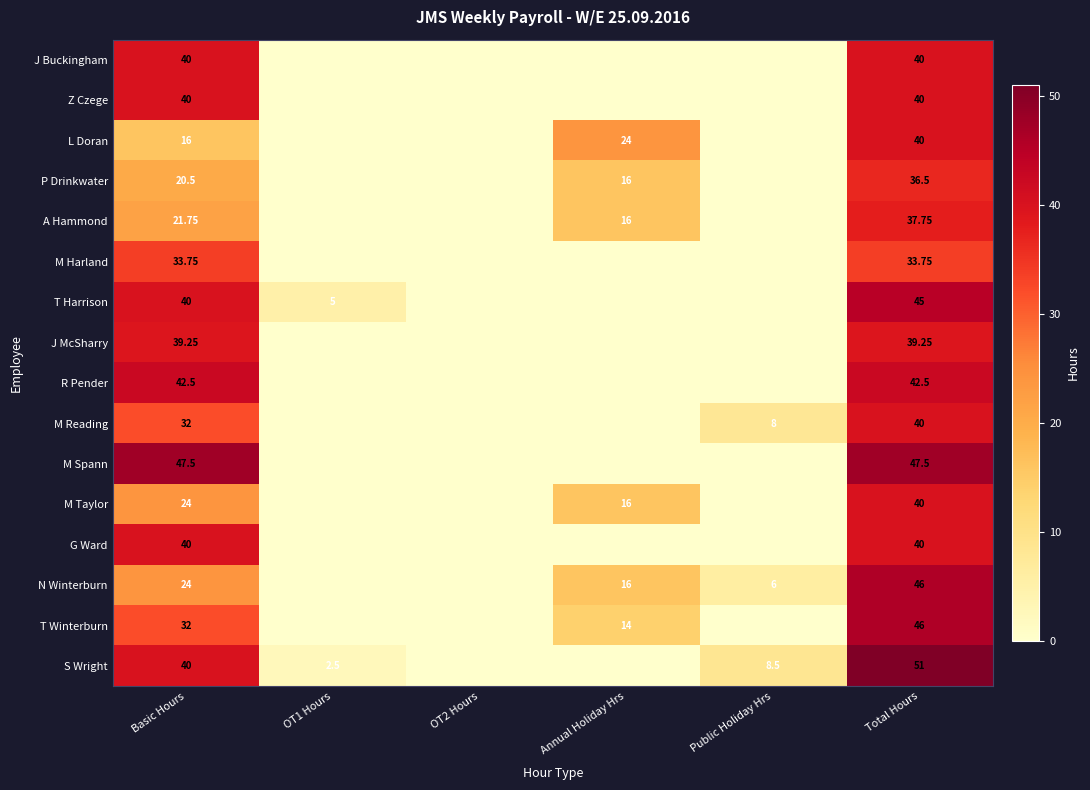

How many data points in L Doran are less than 16?

3